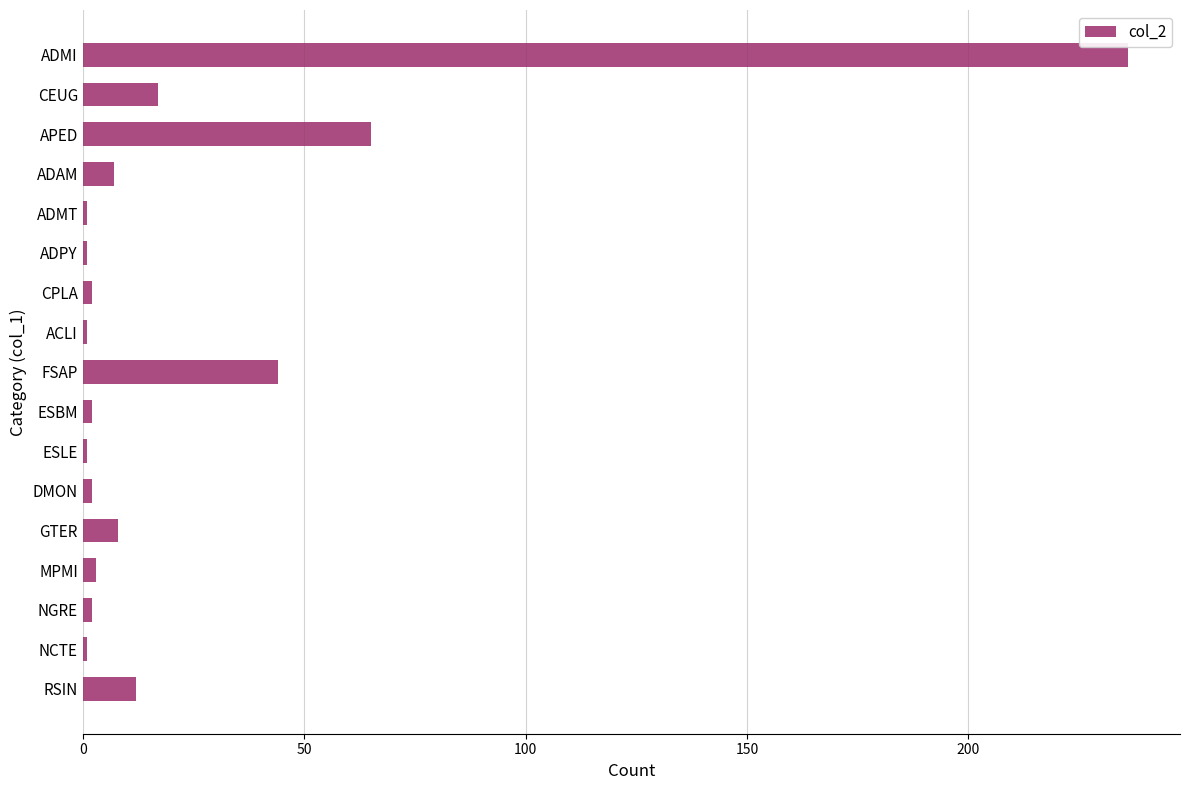

What is the difference between the maximum and minimum values?

235